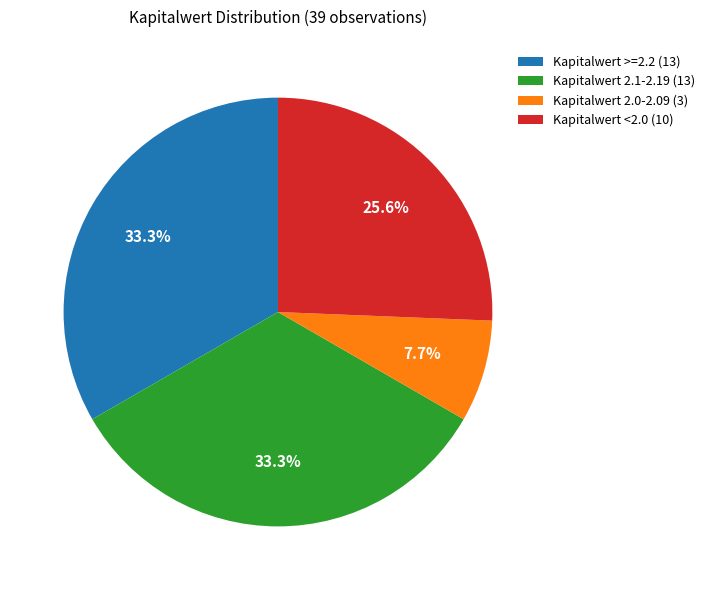

What is the smallest slice in the pie chart?

Kapitalwert 2.0-2.09 (3)